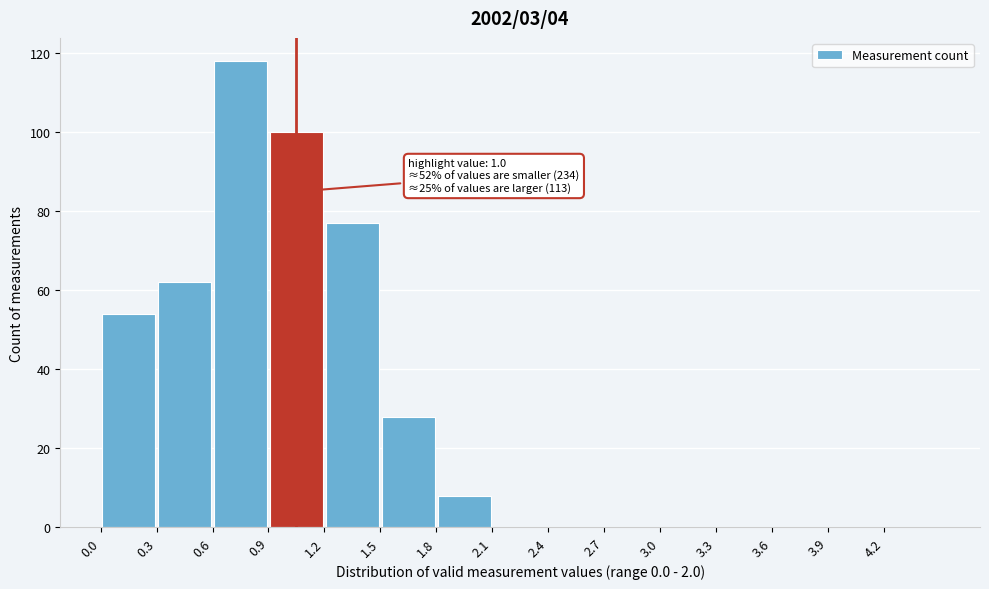

Over which range of the x-axis is the bar tallest?

0.6 to 0.9